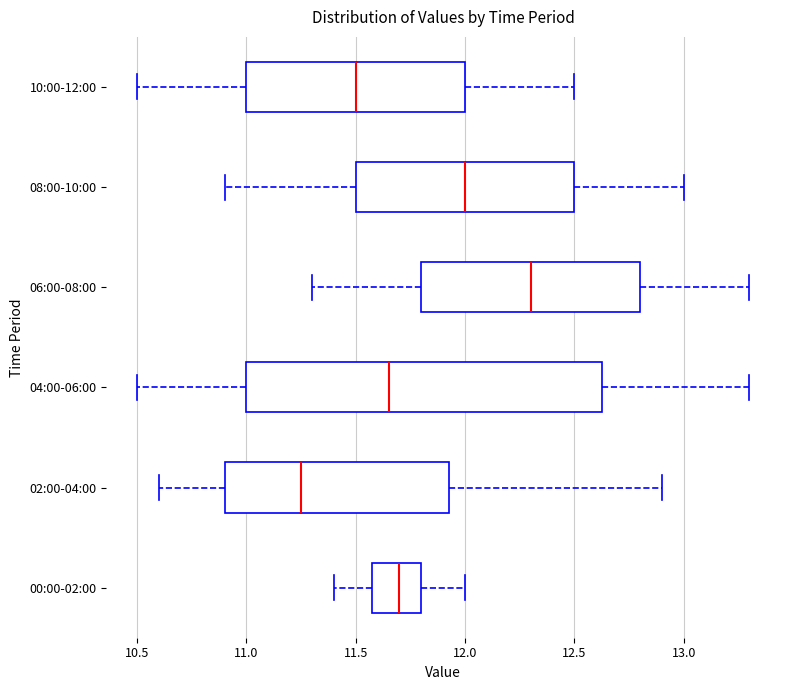

Which box has the furthest to the left median line?

02:00-04:00